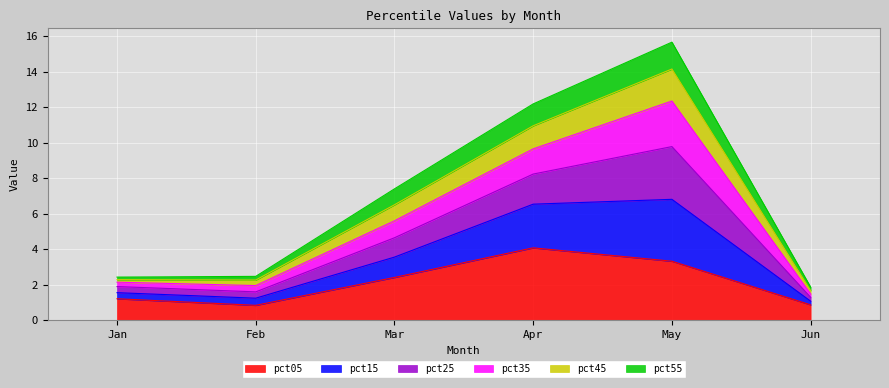

What is the maximum value for pct05?

4.1